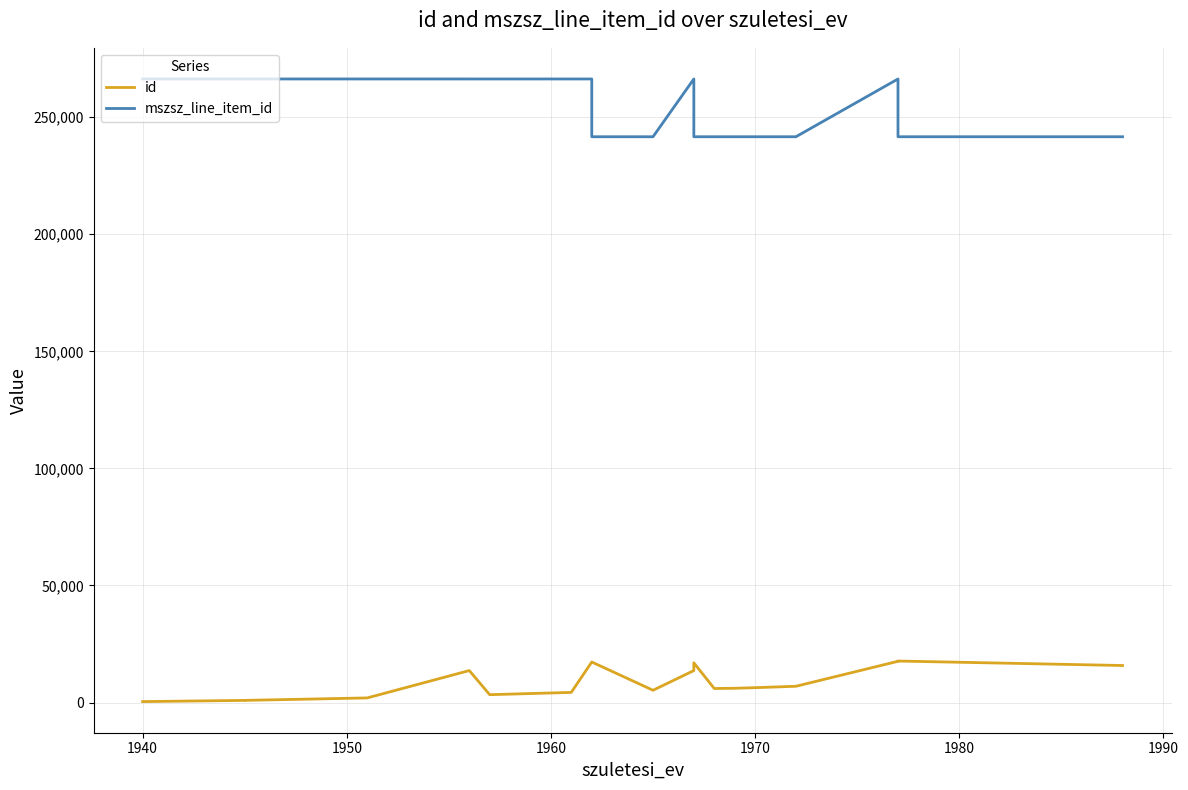

What is the difference between the second highest and minimum values in the mszsz_line_item_id series?

24679